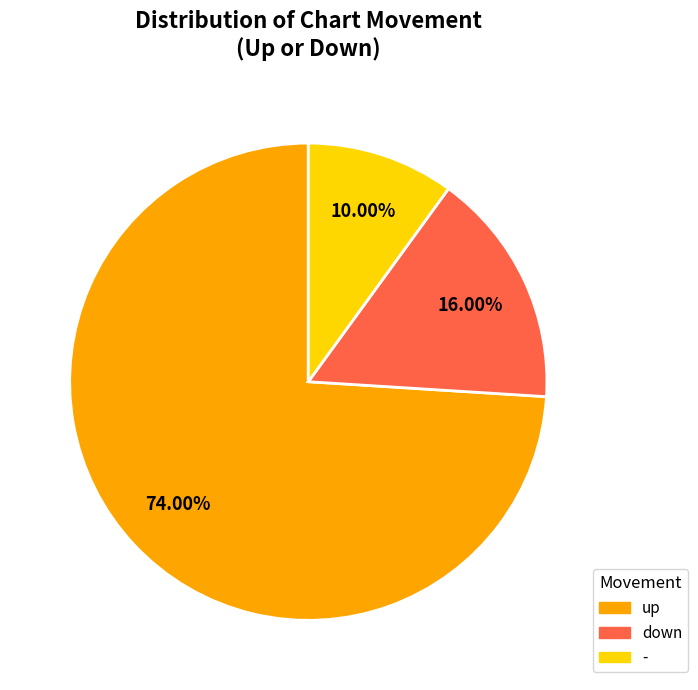

Between - and down, which is larger?

down